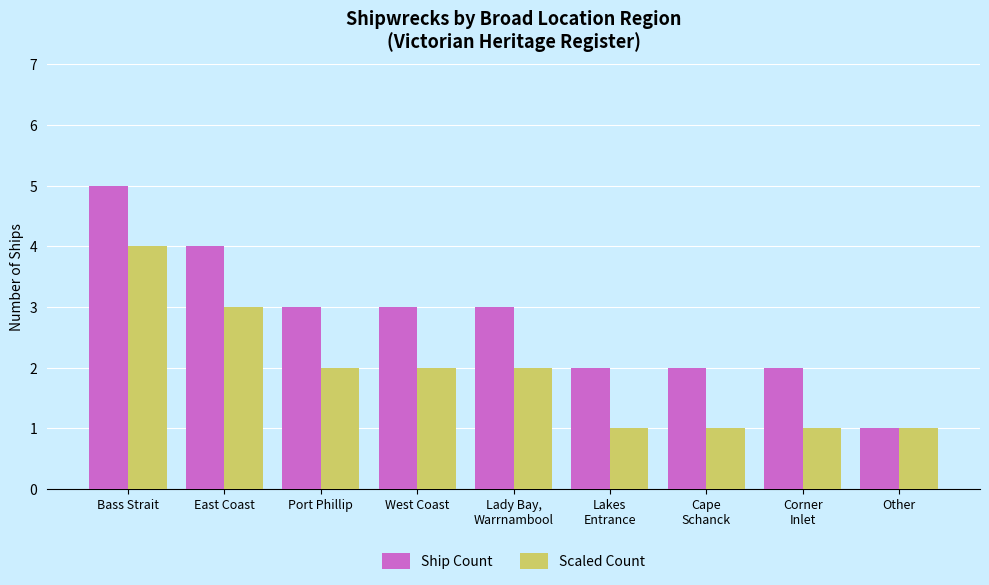

At Corner
Inlet, list the series in order from largest to smallest.

Ship Count, Scaled Count